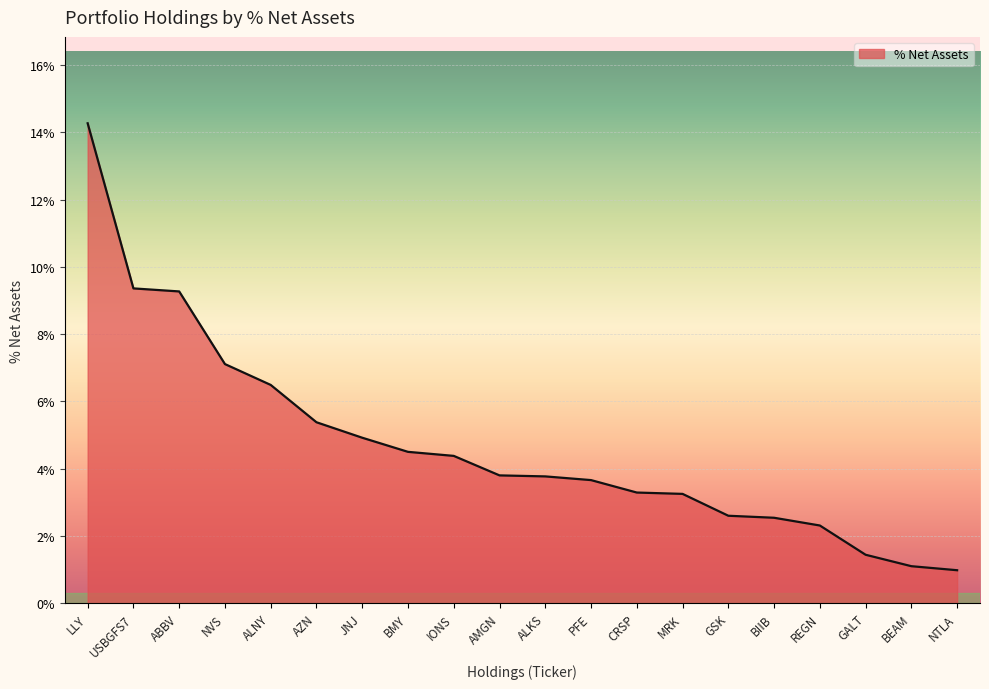

Does the chart have visible grid lines?

Yes